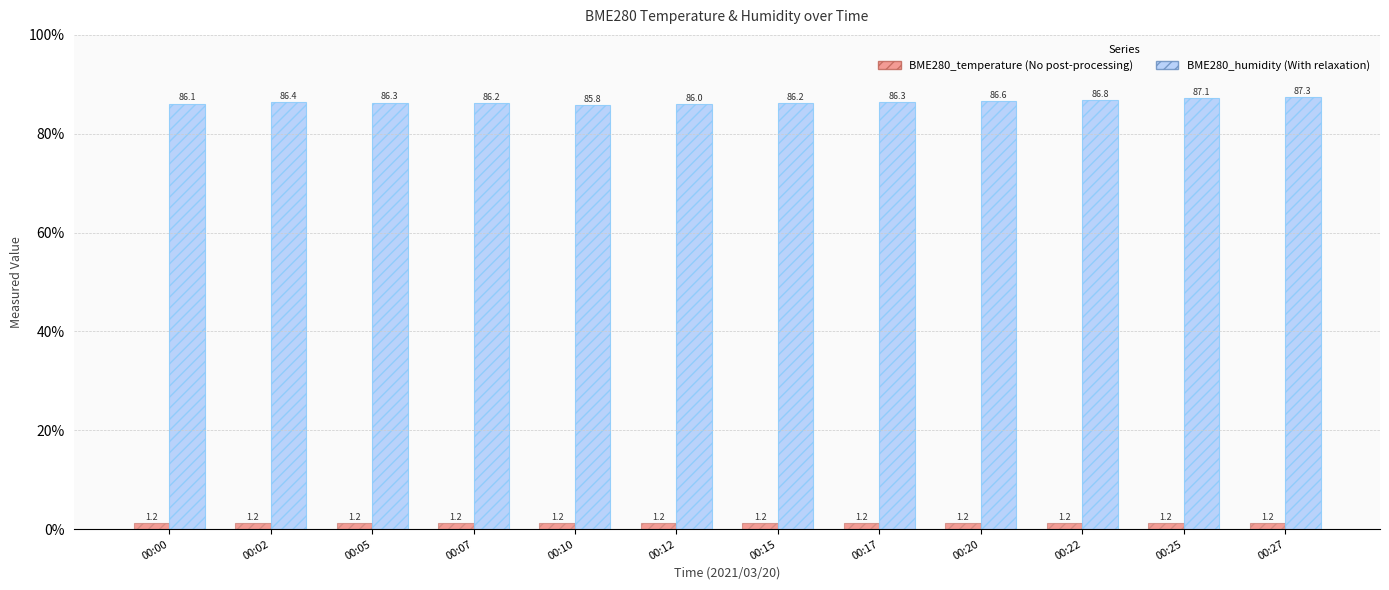

What is the minimum value shown in the chart?

1.2